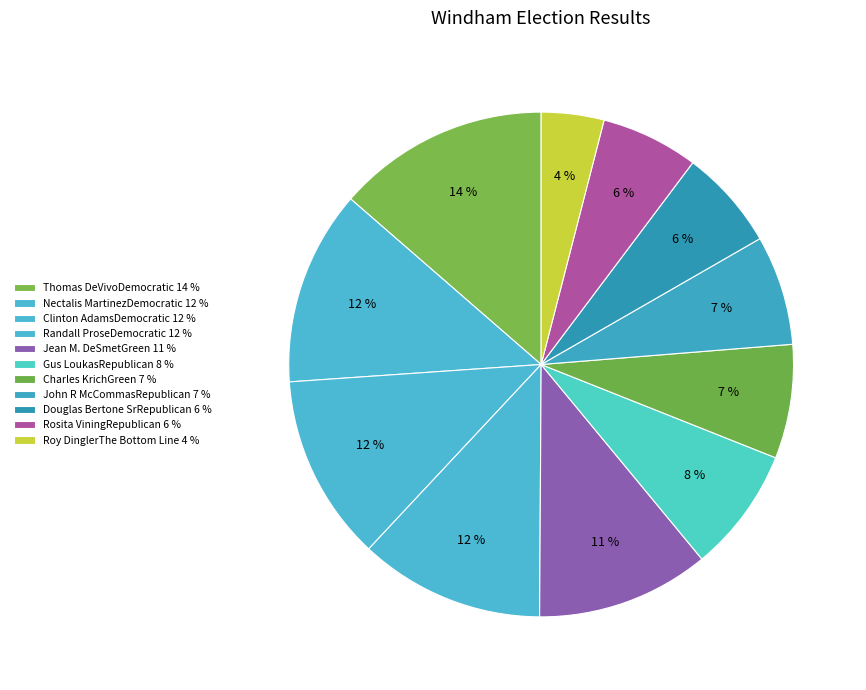

Which category has the biggest portion of the pie?

Thomas DeVivoDemocratic